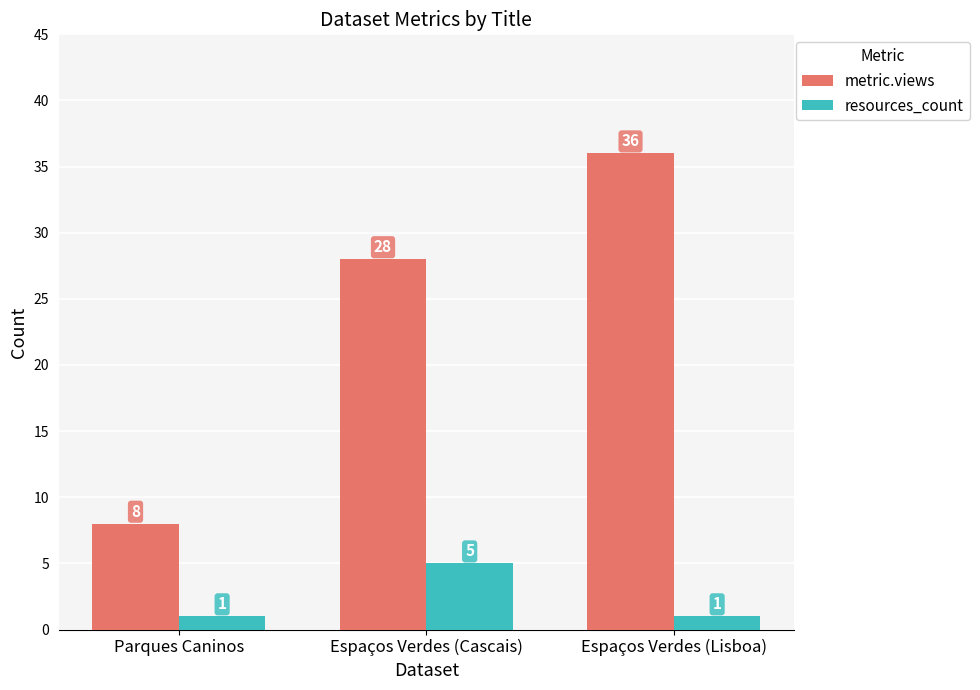

How many values in the metric.views series are below 28?

1